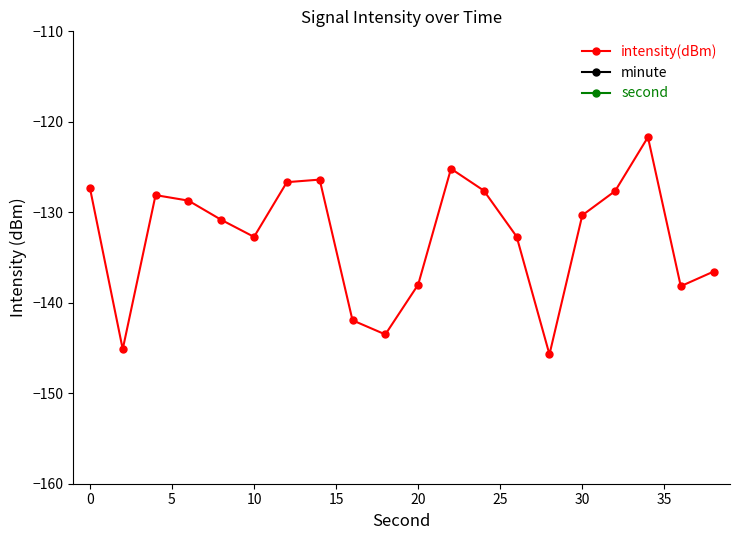

The value of intensity(dBm) at 30 is -188.7. True or false?

False